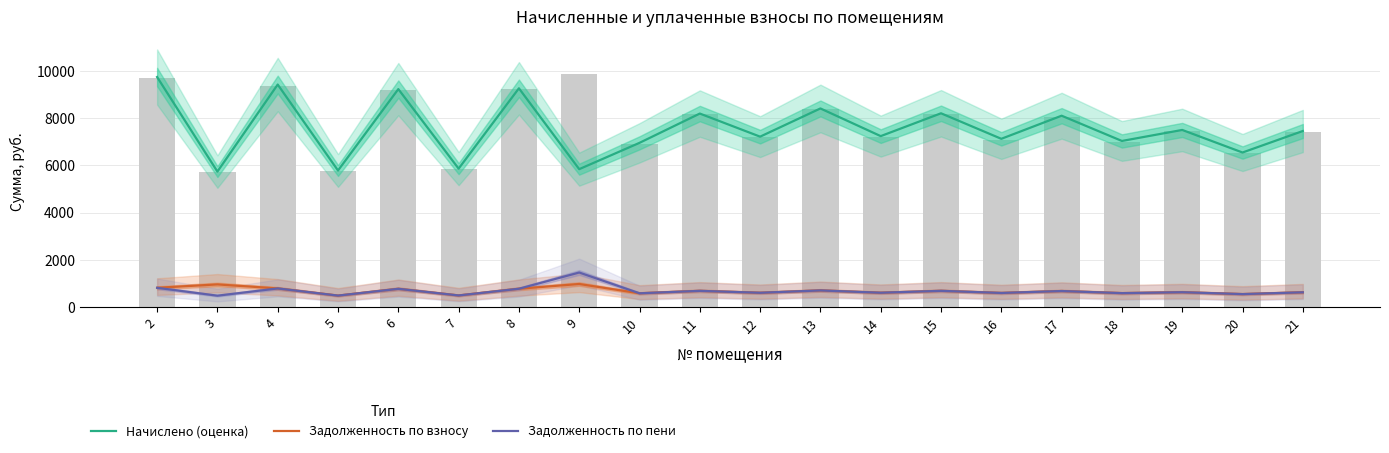

What is the sum of all Начислено (оценка) values?

150948.1